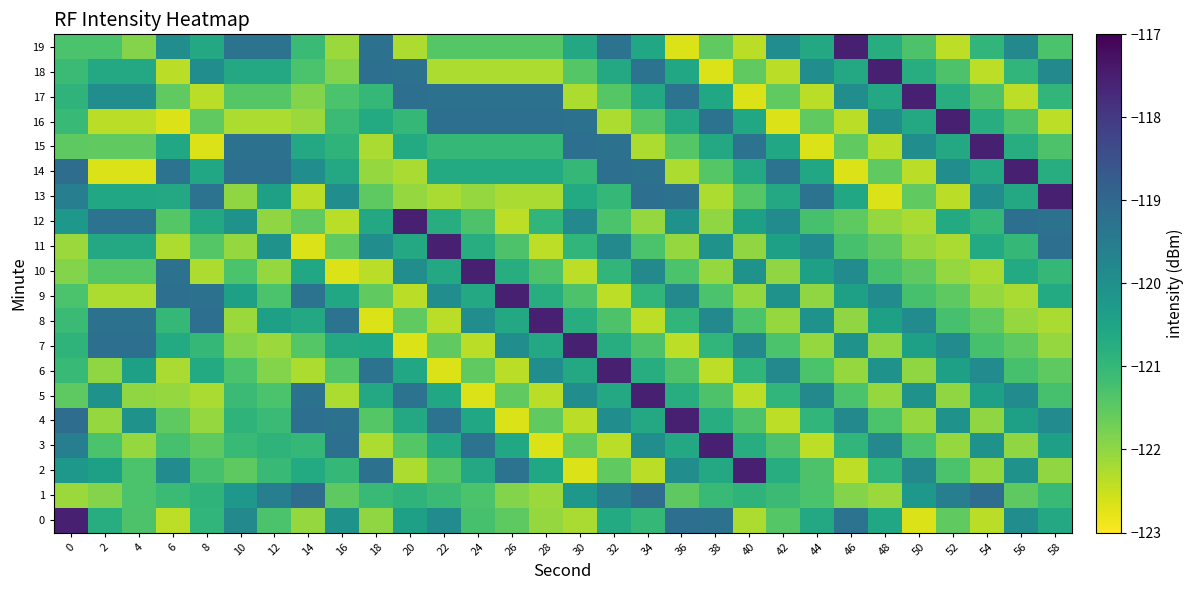

List the series in order of their peak value, highest first.

0, 2, 3, 4, 5, 6, 7, 8, 9, 10, 11, 12, 13, 14, 15, 16, 17, 18, 19, 1